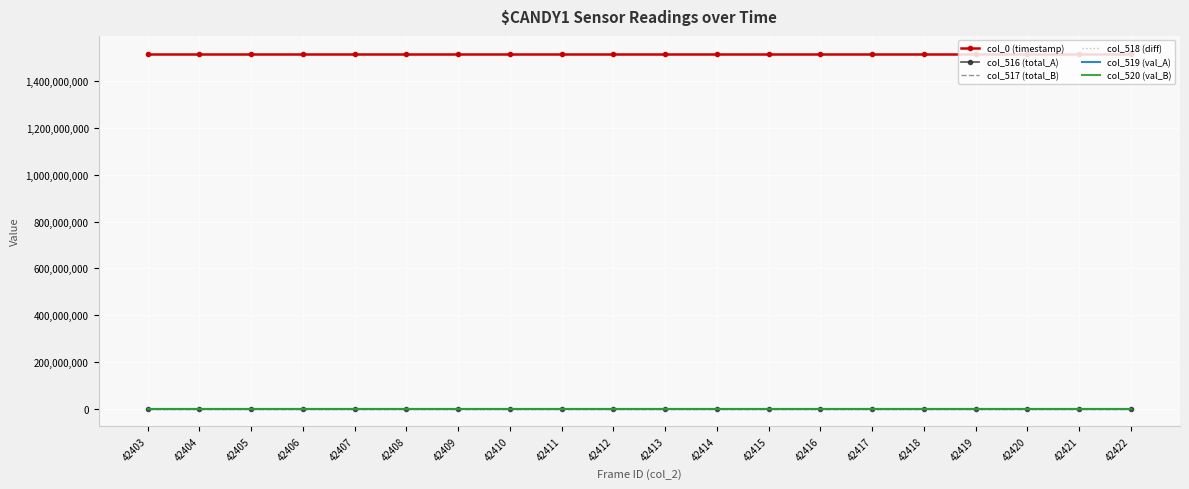

What is the difference between the highest and lowest values at 42414?

1518310955.6